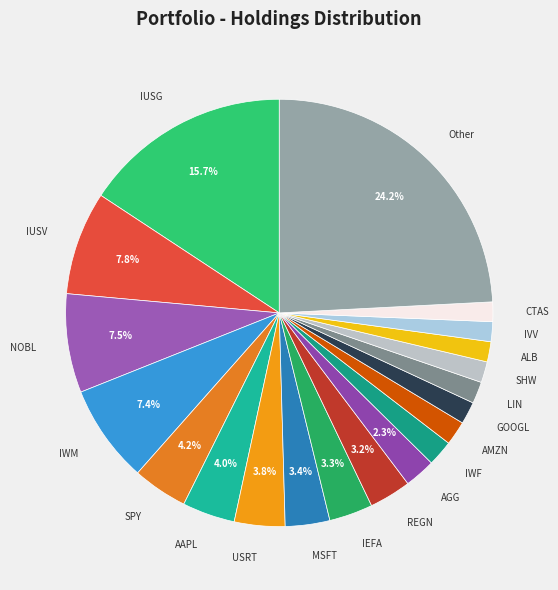

Between SPY and CTAS, which is larger?

SPY